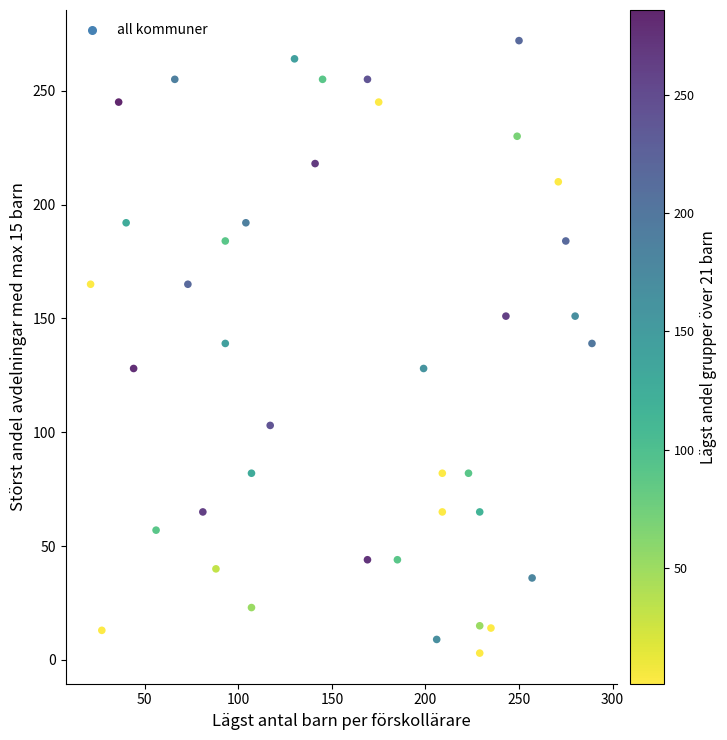

What is the range of Y values (max minus min)?

269